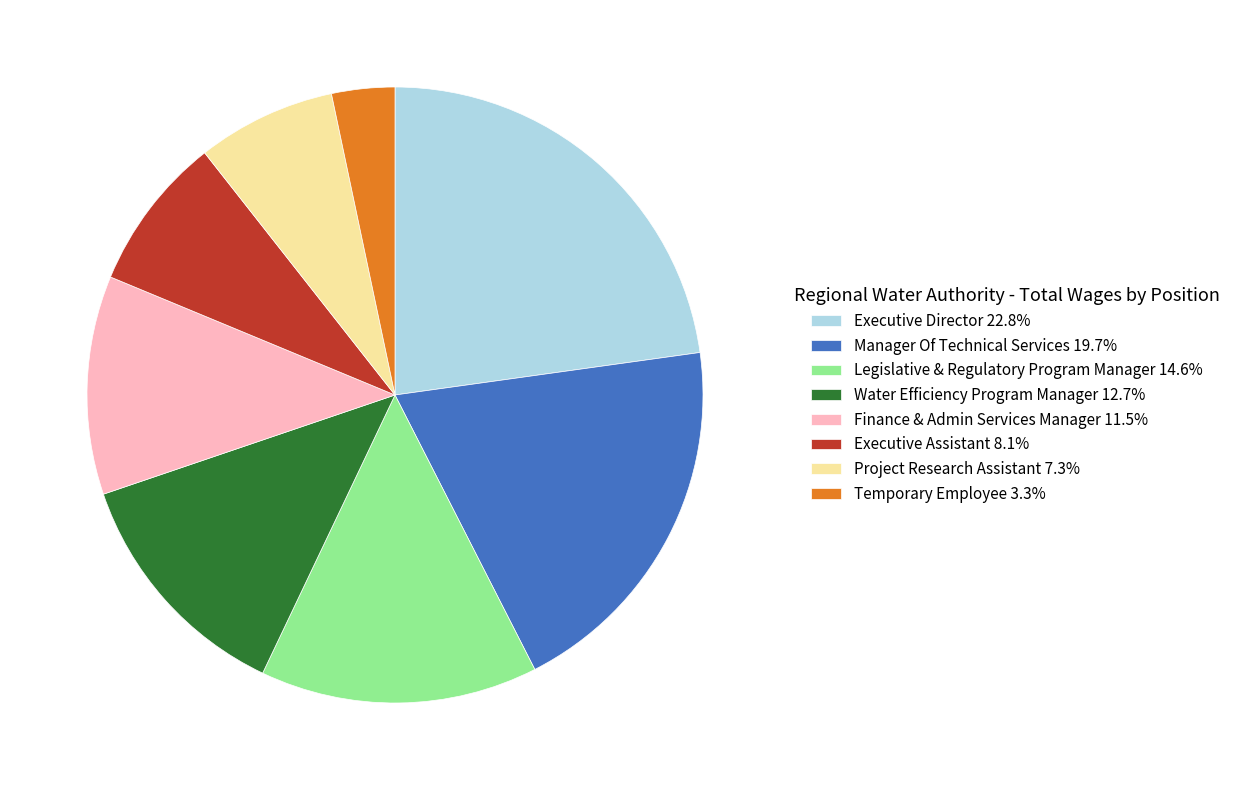

Count the number of slices in the pie.

8